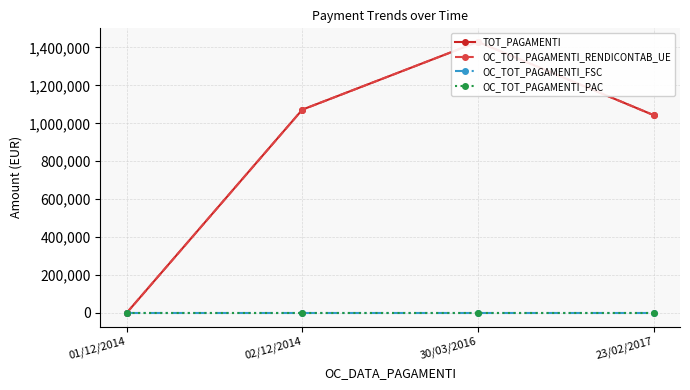

Between 01/12/2014 and 02/12/2014, which is larger?

02/12/2014